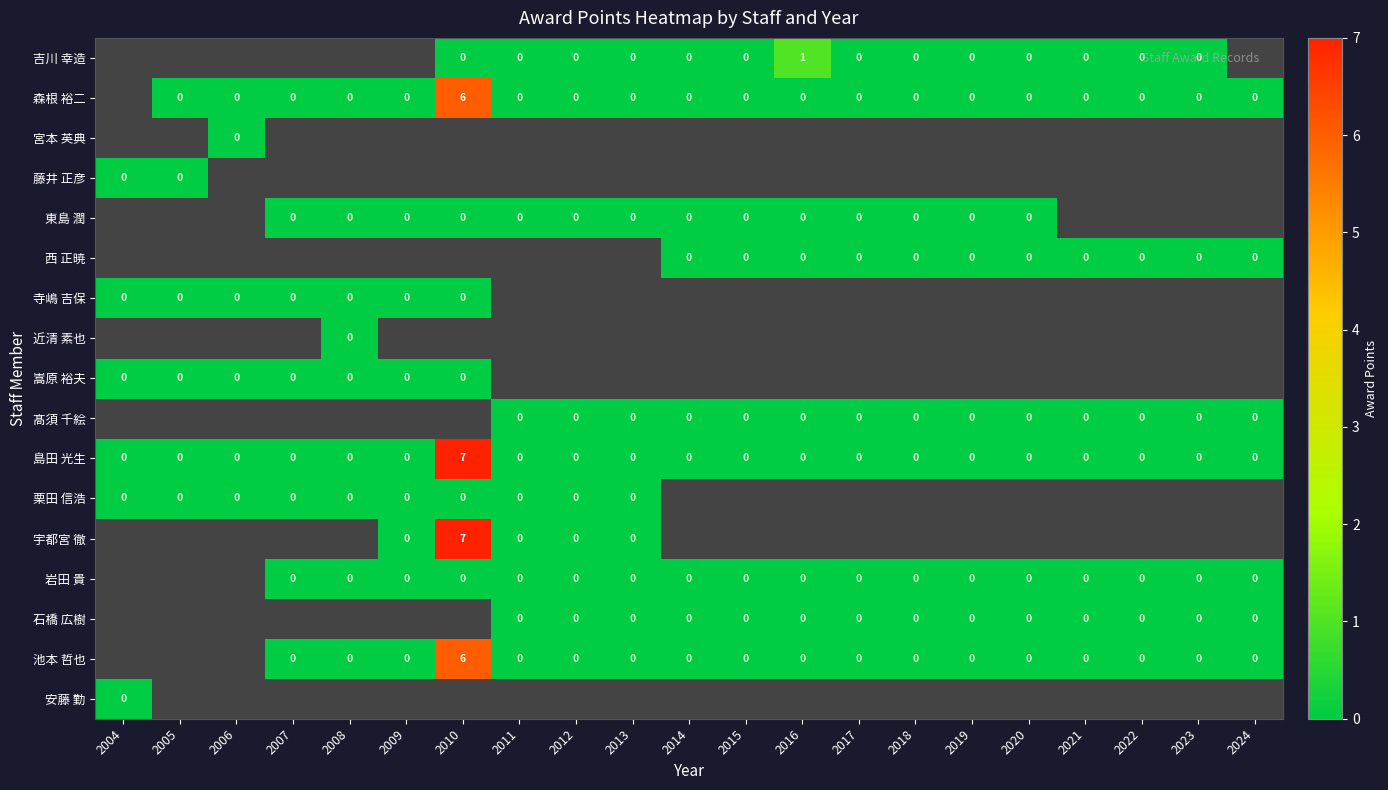

Is it true that 島田 光生 equals 0 at 2004?

True